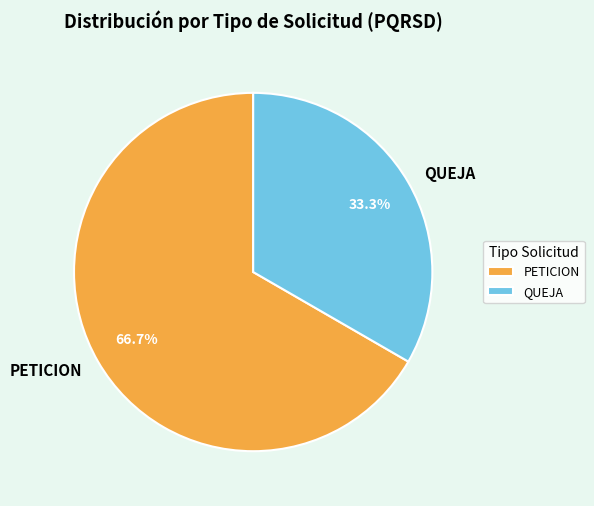

Rank the categories by value from lowest to highest.

QUEJA, PETICION